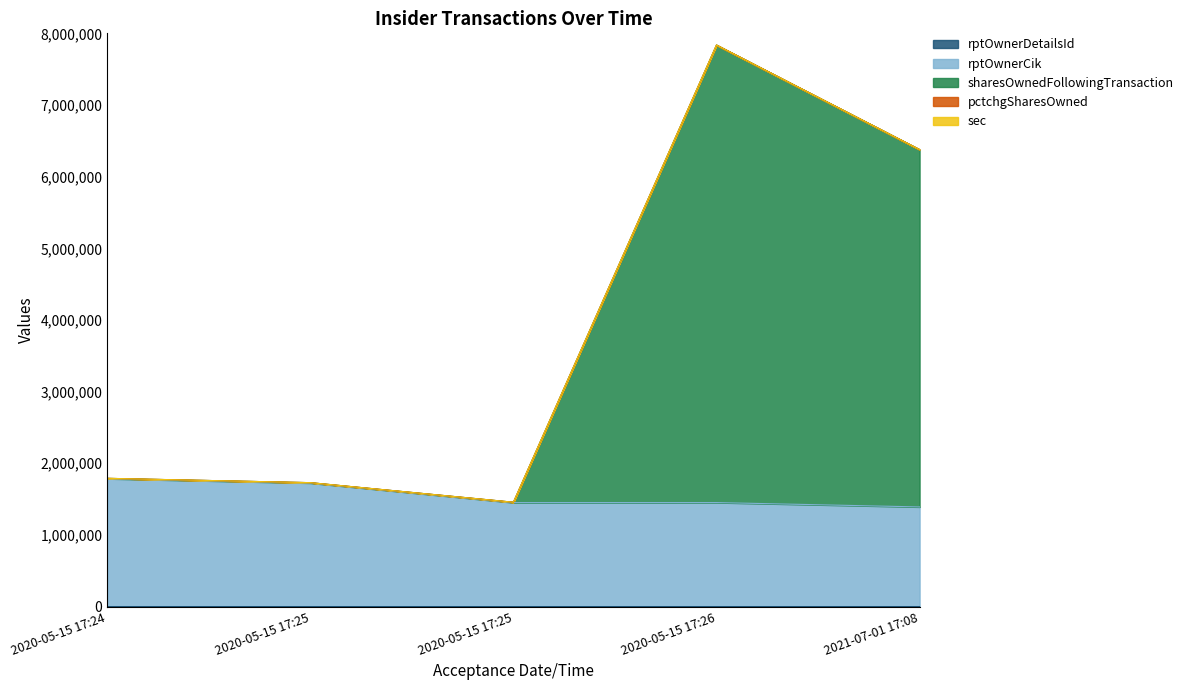

Does the chart display data point markers on the line(s)?

No